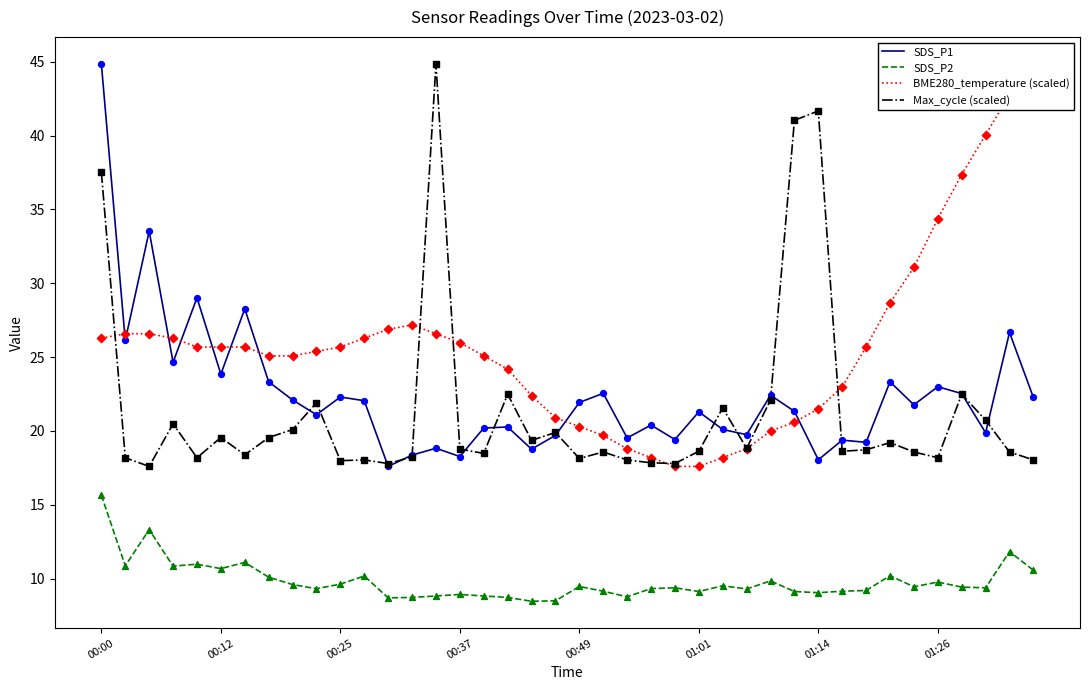

At which category is the sum across all series the highest?

00:00